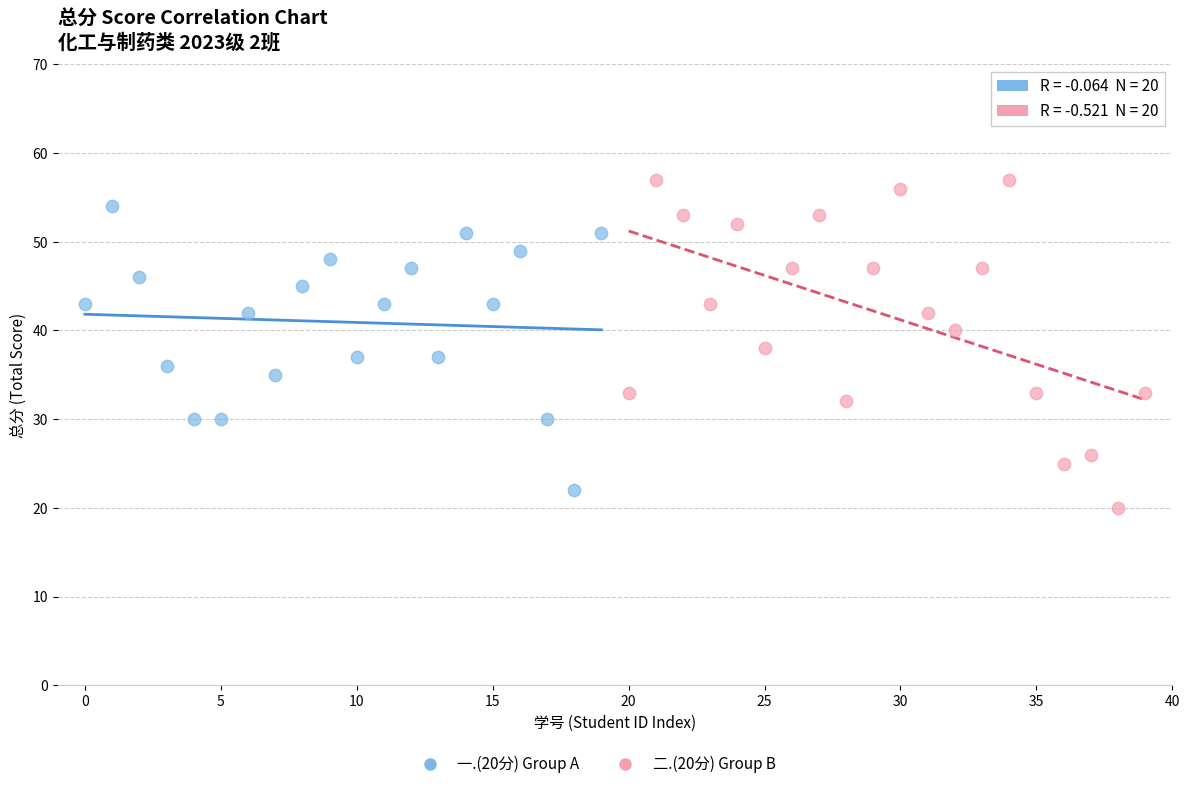

Which series has the largest Y range (max minus min)?

二.(20分) Group B